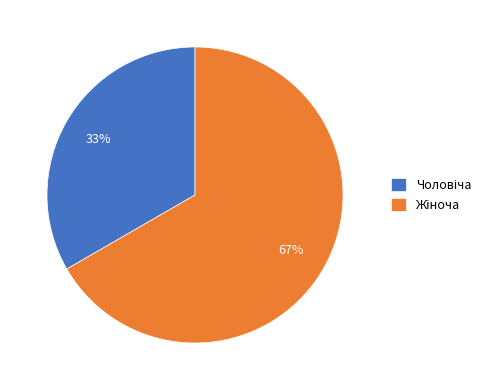

To the nearest percent, what is the average slice percentage?

50%